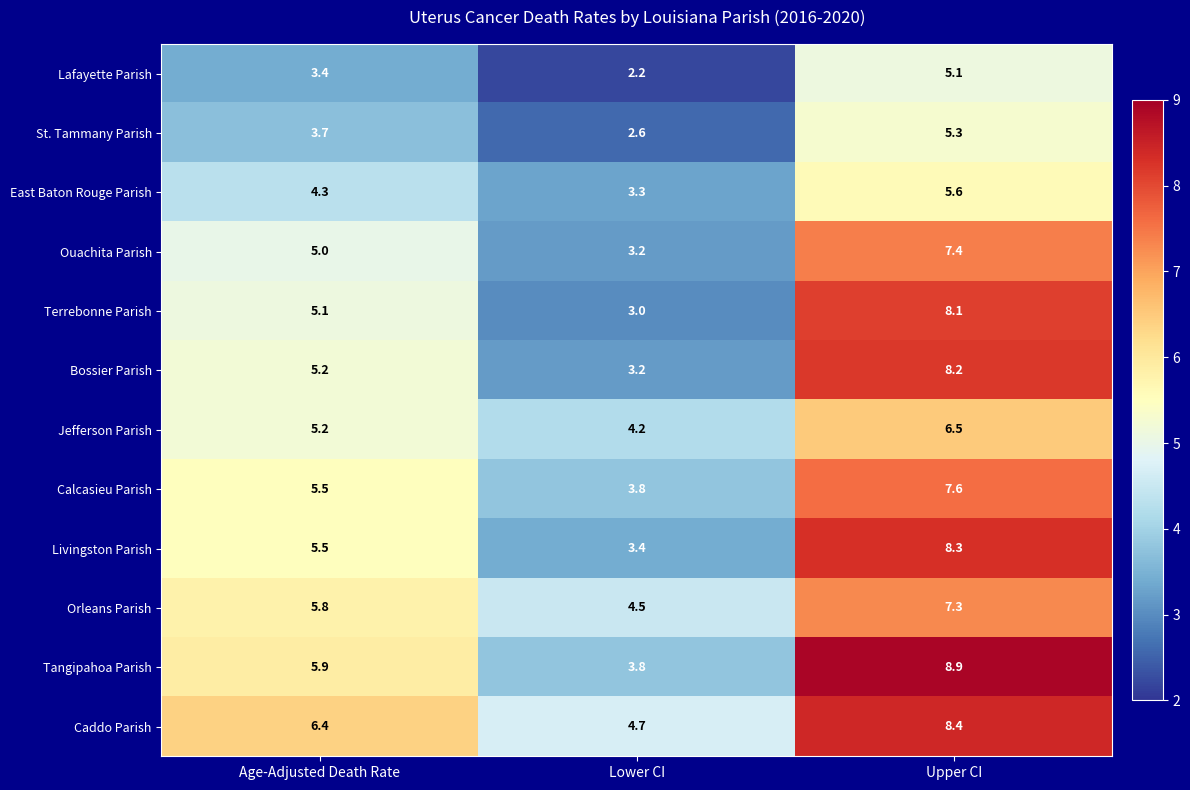

Rank the categories by Jefferson Parish value from highest to lowest.

Upper CI, Age-Adjusted Death Rate, Lower CI